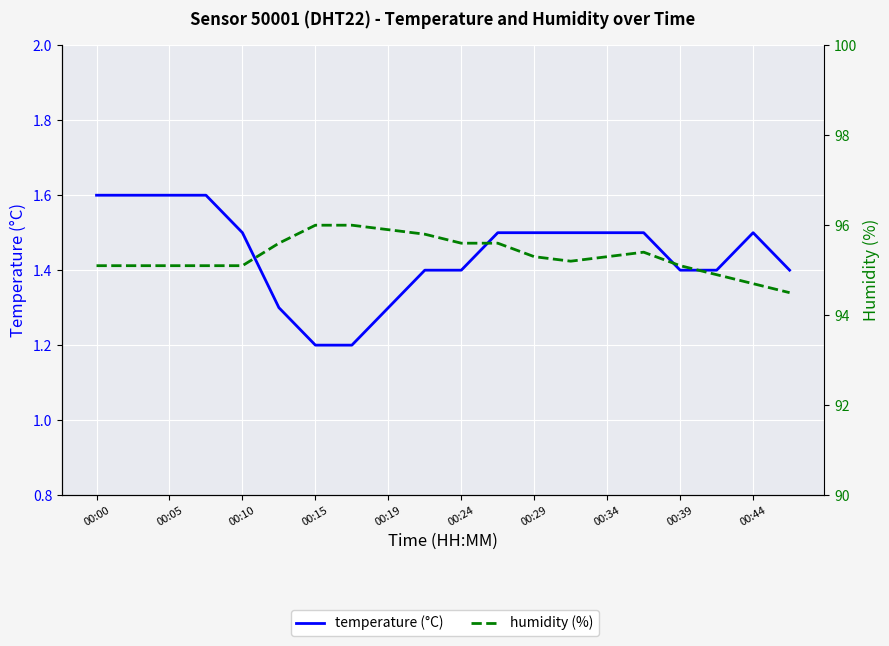

What is the value of the humidity (%) point at the 3rd from the left?

95.1